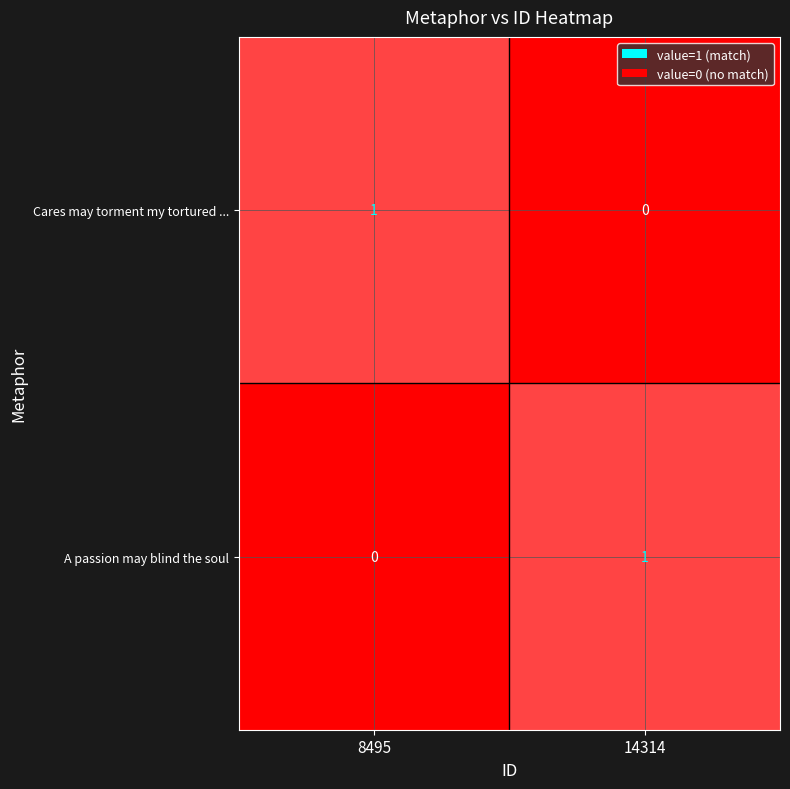

Is it true that A passion may blind the soul equals 0 at 8495?

True